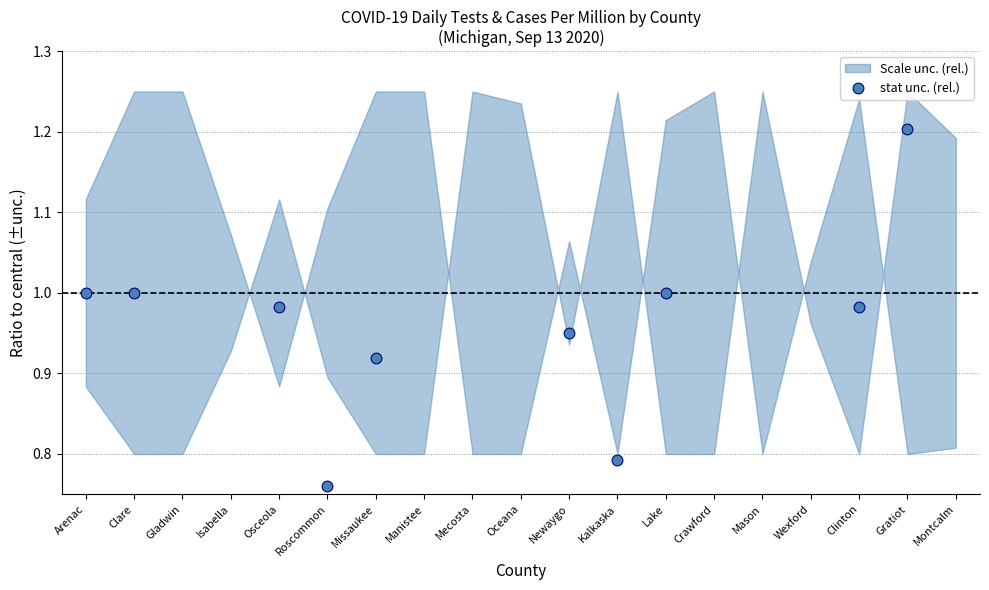

Approximately how many times larger is the value at Wexford compared to Gratiot?

0.3